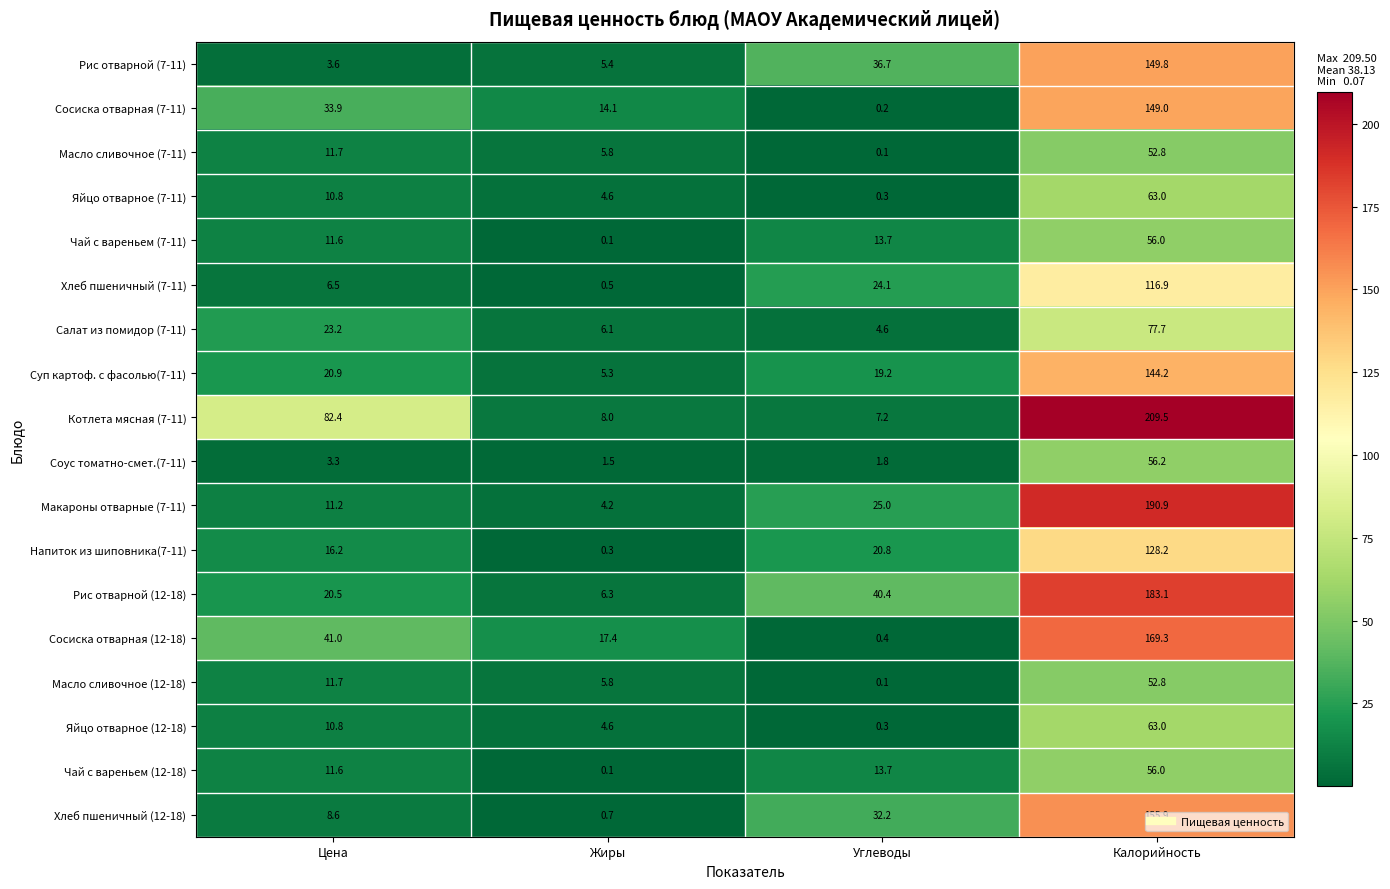

Which label corresponds to the largest value in the chart?

Калорийность